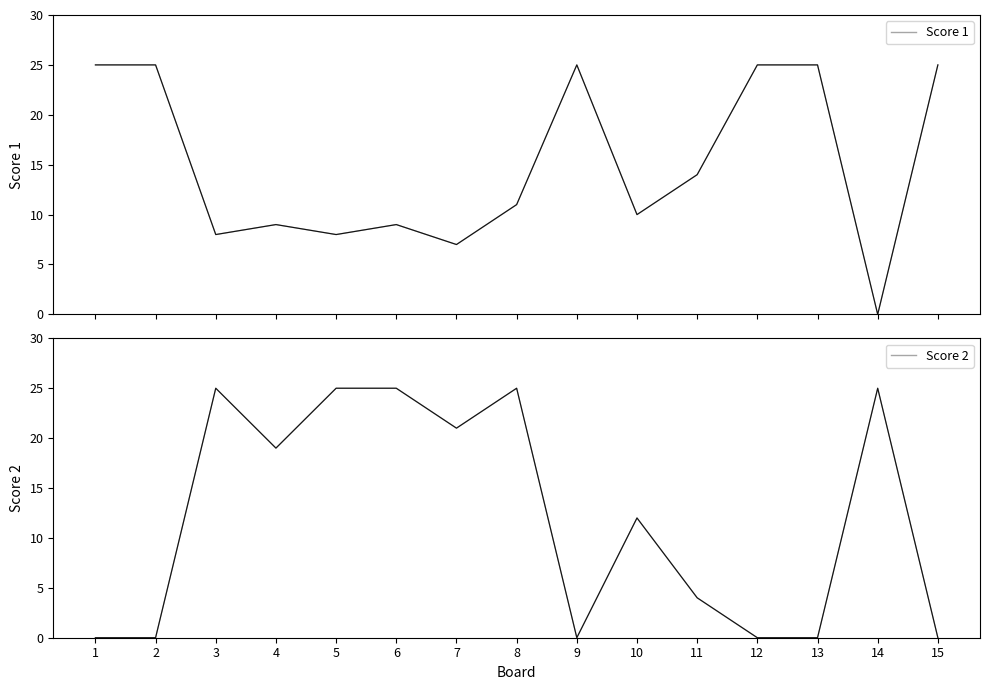

Between 7 and 9, which is larger?

9